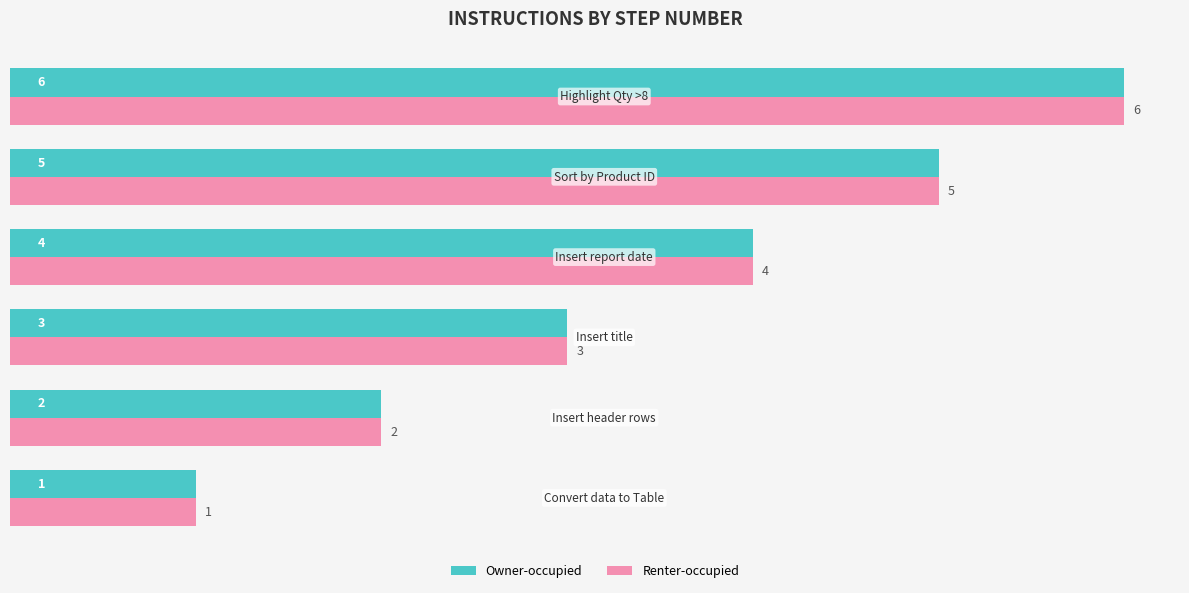

What is the maximum value shown in the chart?

6